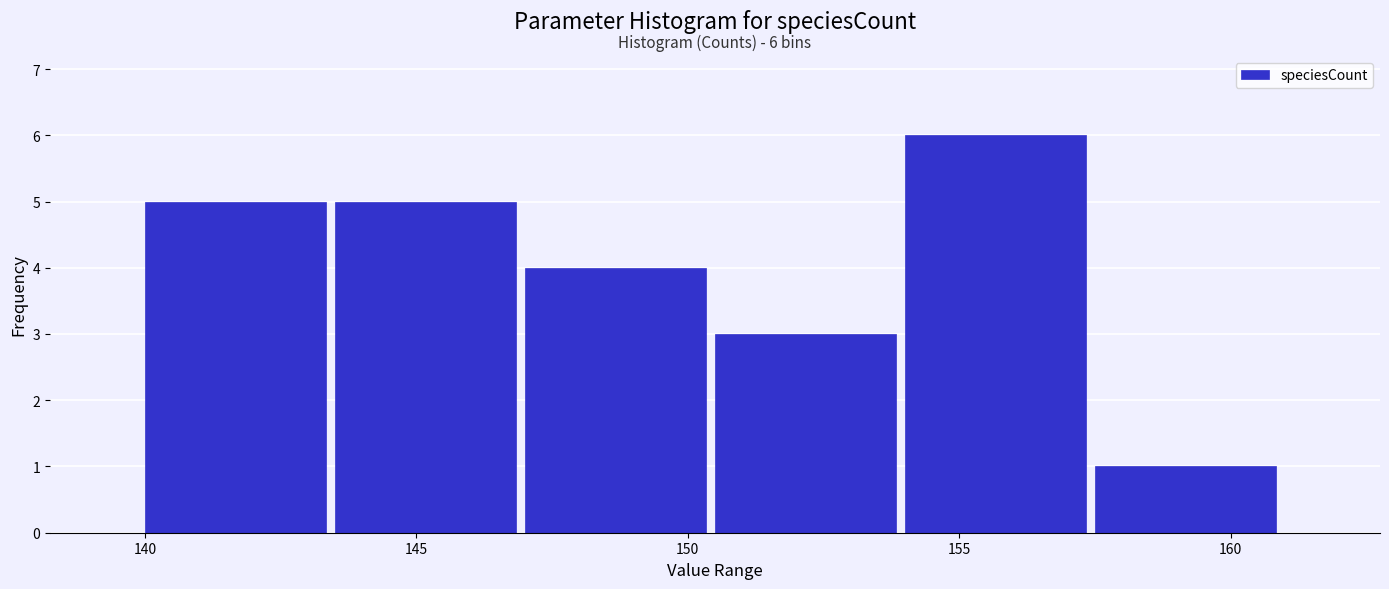

Which range on the x-axis has the tallest bar?

154.0 to 157.5